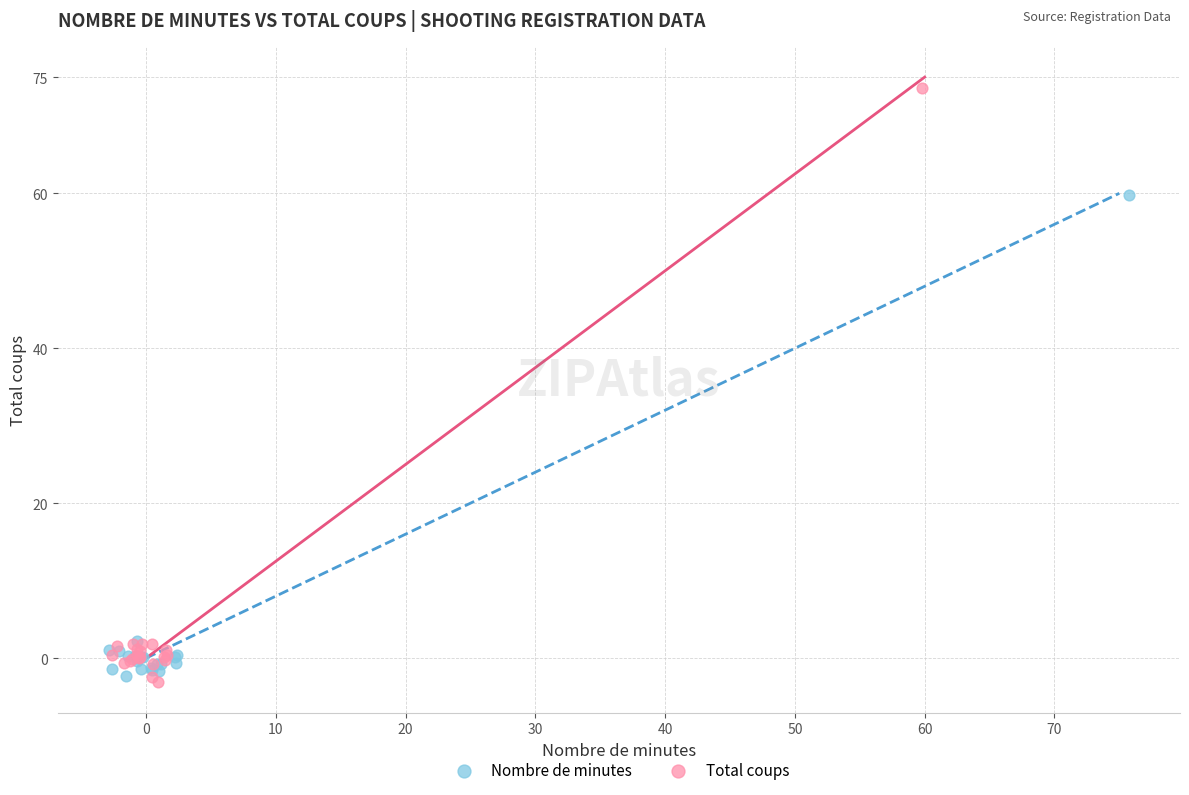

Which series has the widest spread of Y values?

Total coups